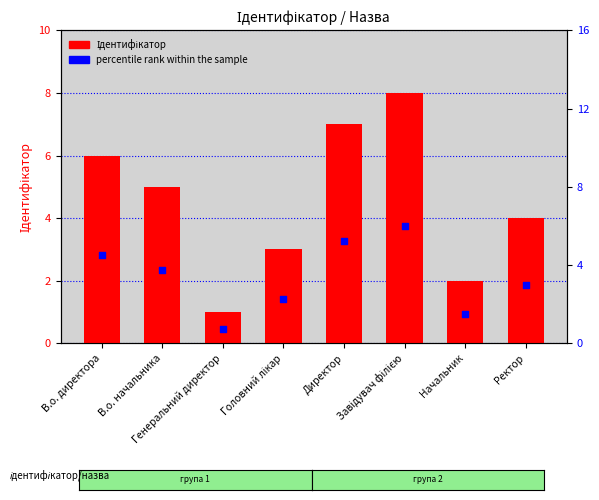

What are all the series names shown in the legend?

Ідентифікатор, percentile rank within the sample